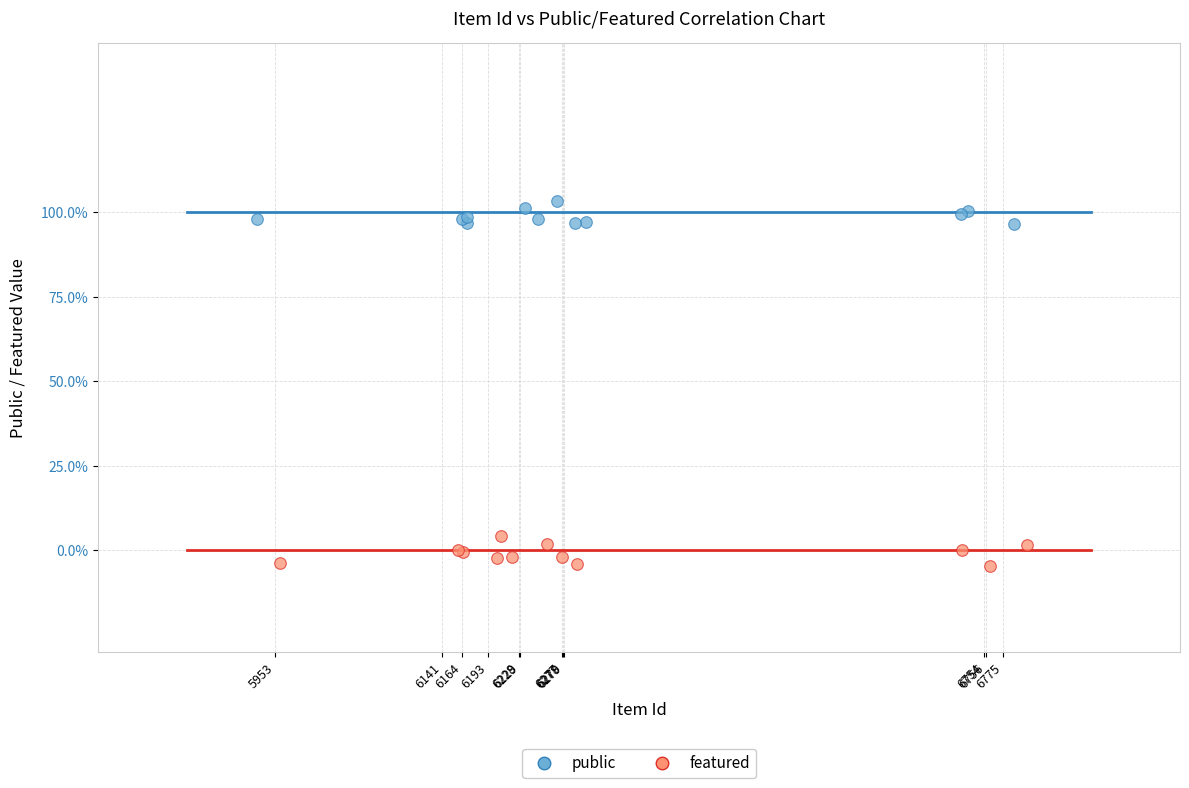

Which series contains the lowest Y value?

featured